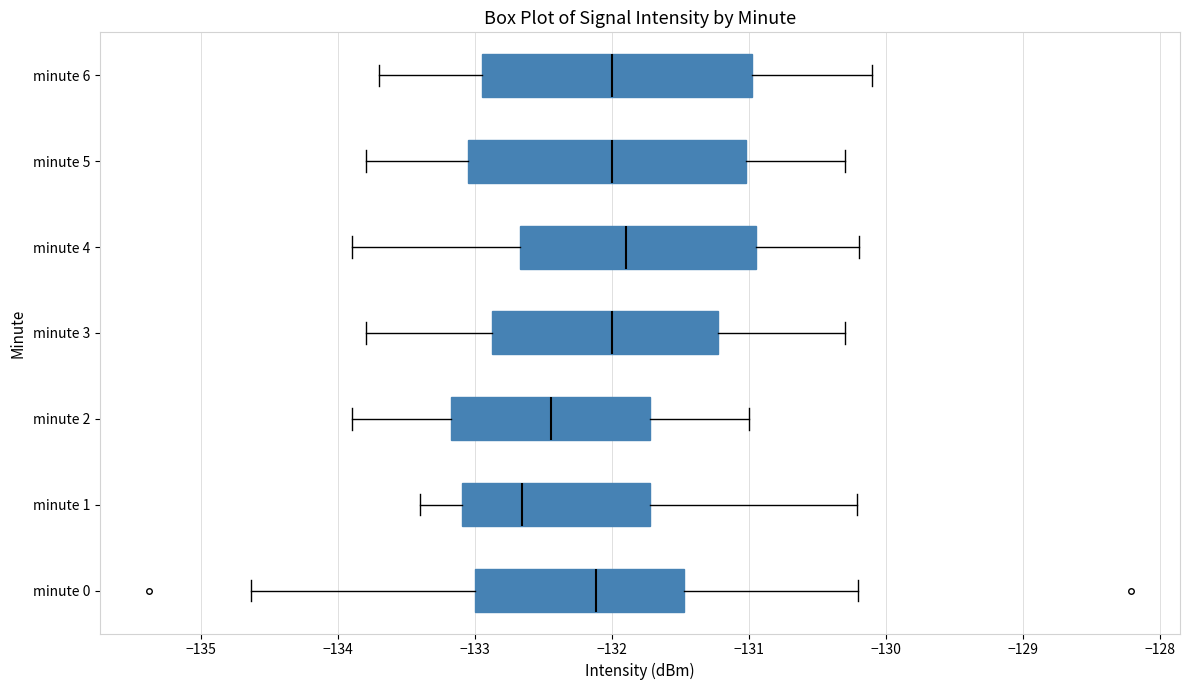

Where does the right whisker of the box for minute 4 end on the x-axis? The values are not printed on the chart, so give them approximately, as read against the axis.

-130.2